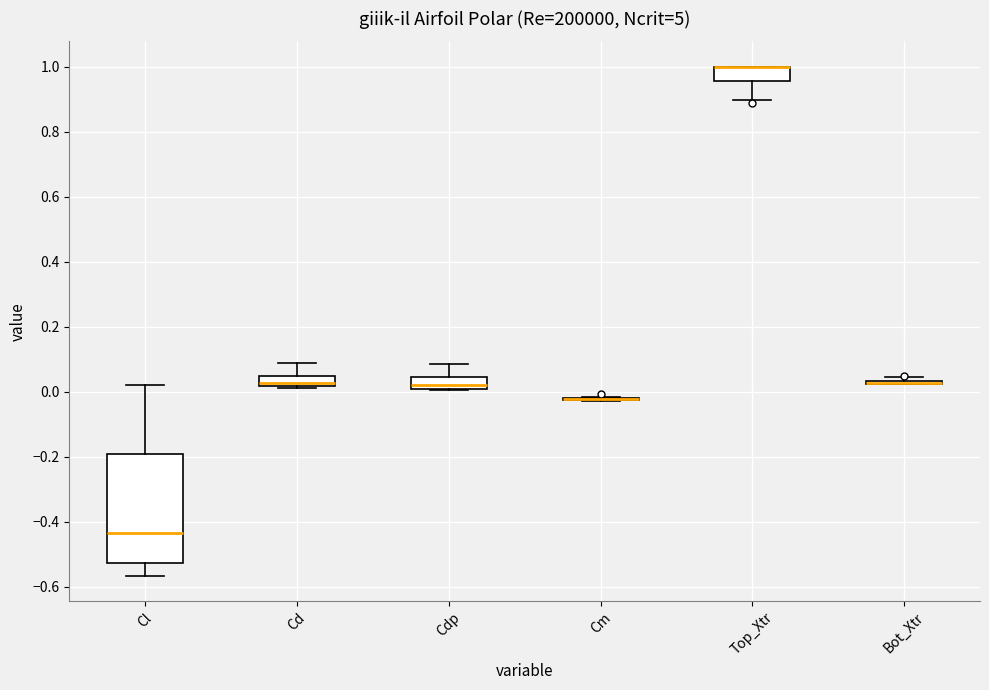

Which box is the tallest, from its lower edge to its upper edge?

Cl